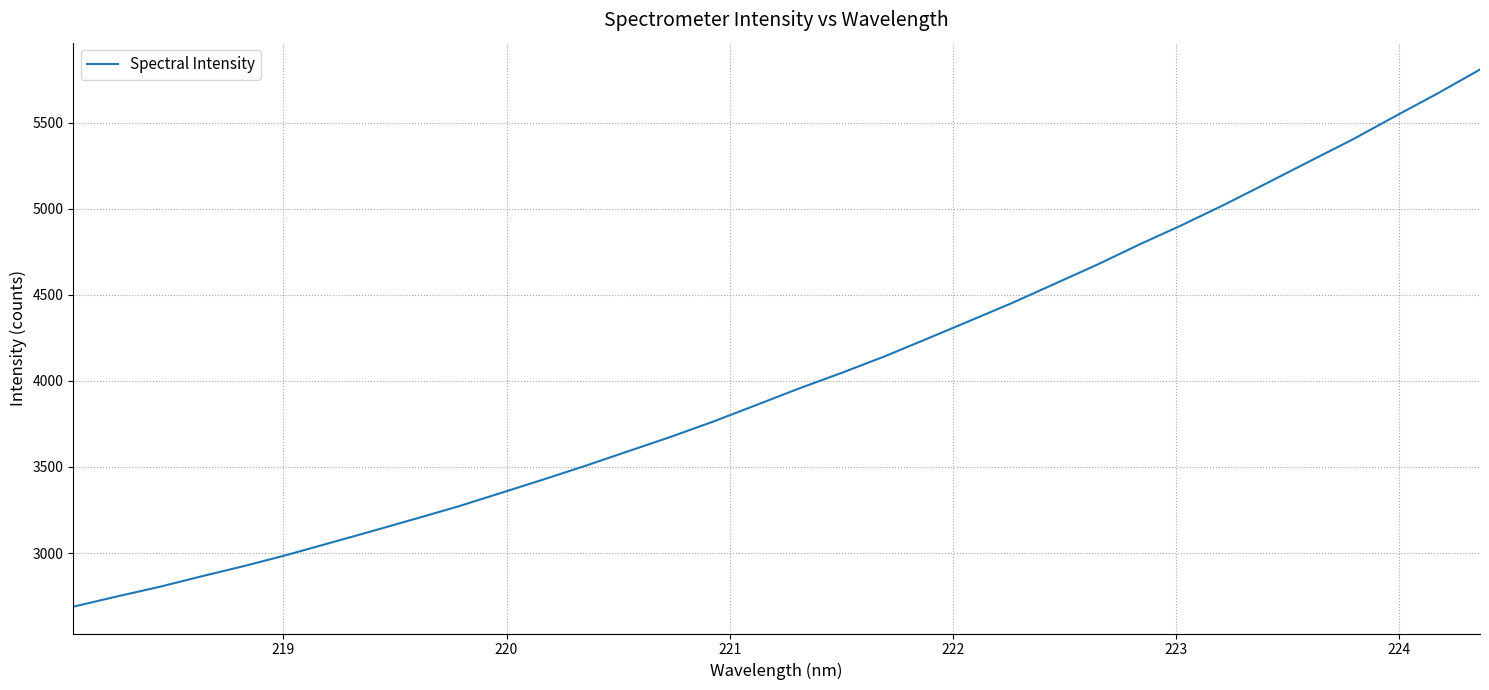

What is the smallest value displayed?

2688.3